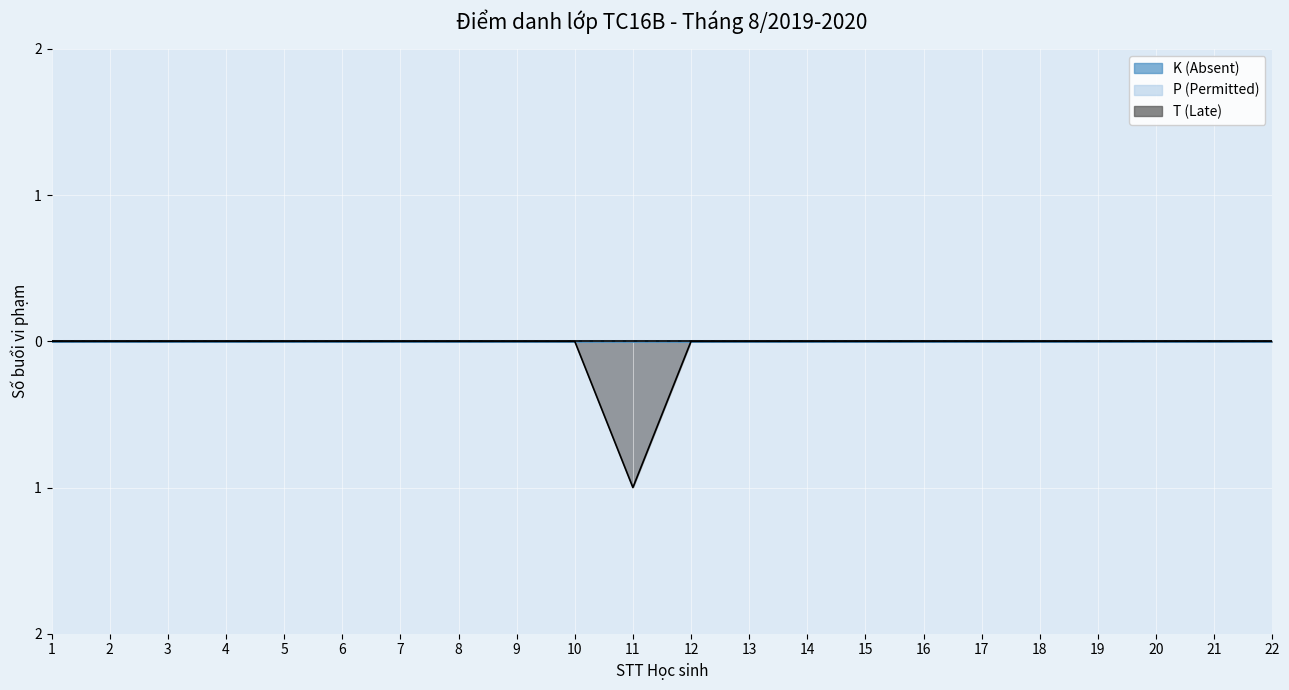

What is the maximum value for T (Late)?

1